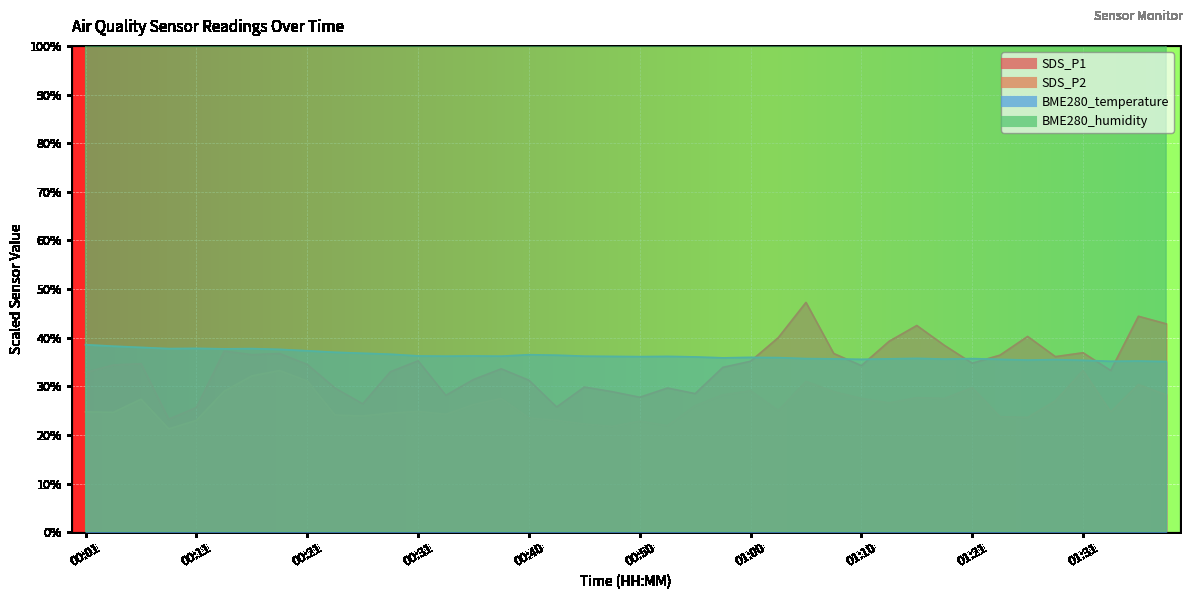

True or false: SDS_P2 has a value of 13.7 at 00:36.

False